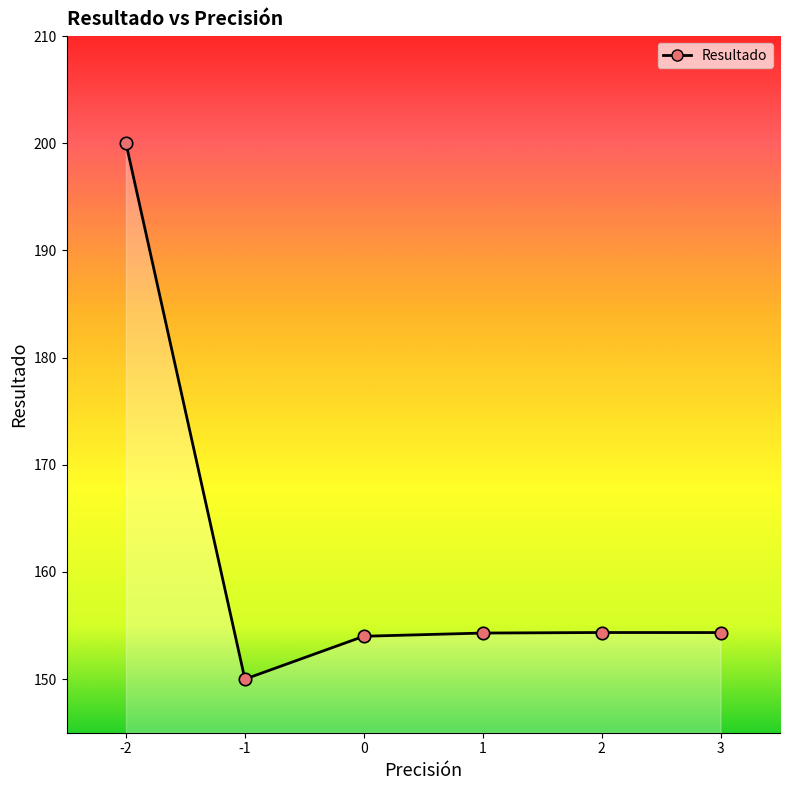

What is the ratio of the value at -2 to the value at 1?

1.3